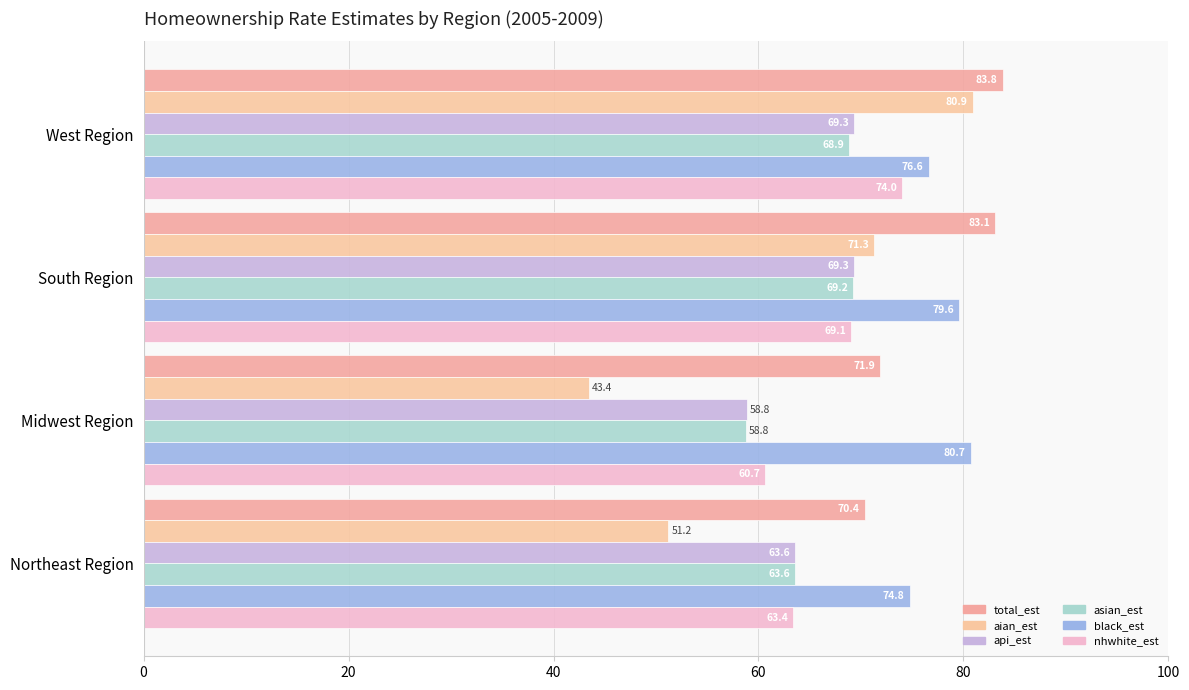

Which series has the largest range (max minus min)?

aian_est